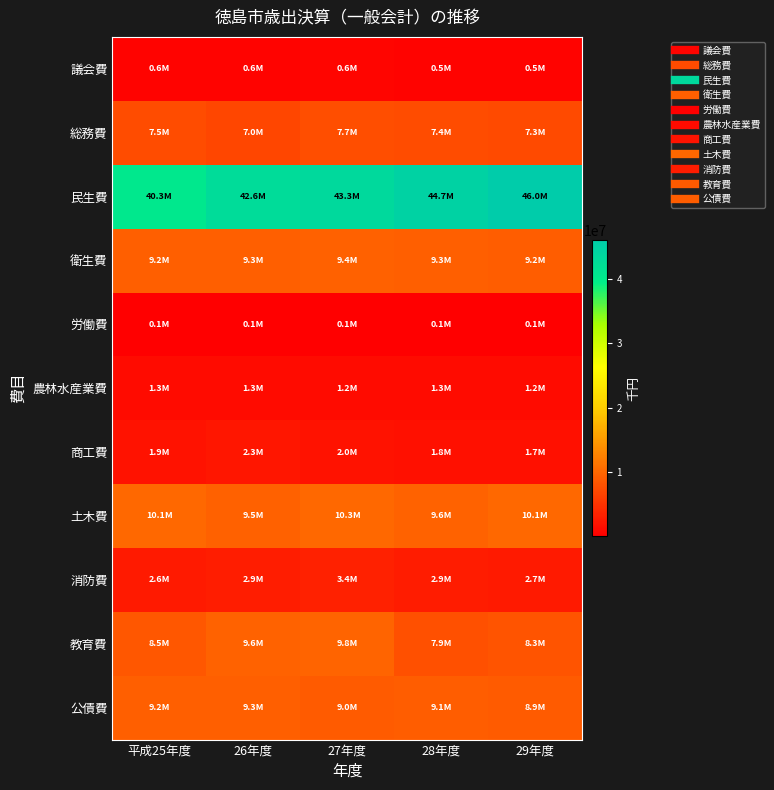

What is the difference between the highest and lowest values at 27年度?

43282431